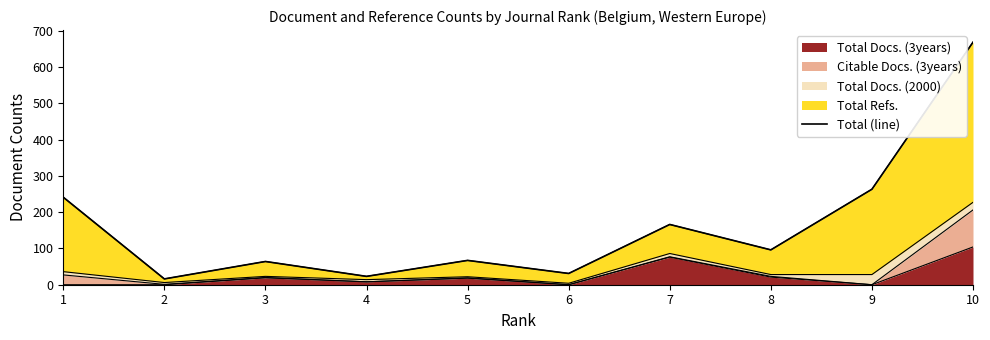

What is the average value?

164